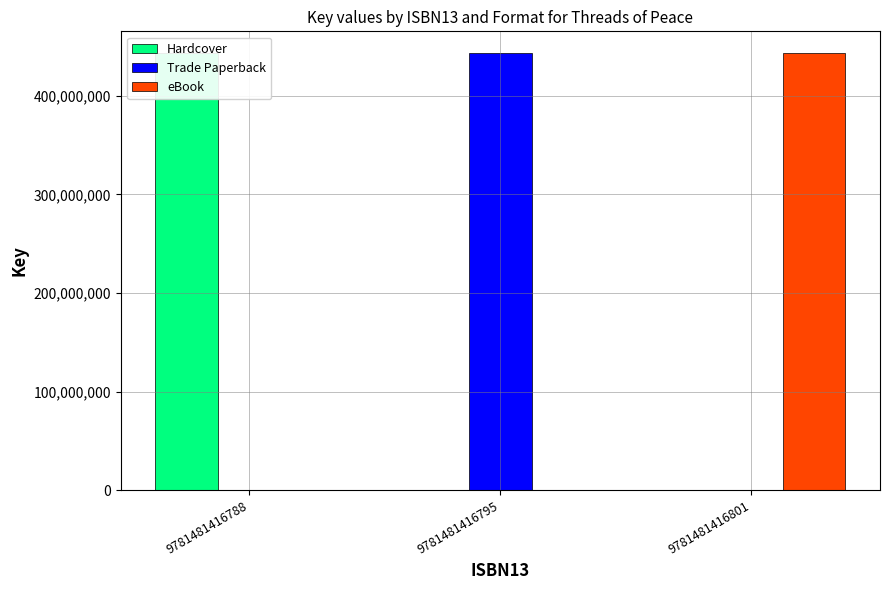

Reading left to right, list all the values displayed in this chart.

Hardcover: 443190848	0	0
Trade Paperback: 0	443190848	0
eBook: 0	0	443190848